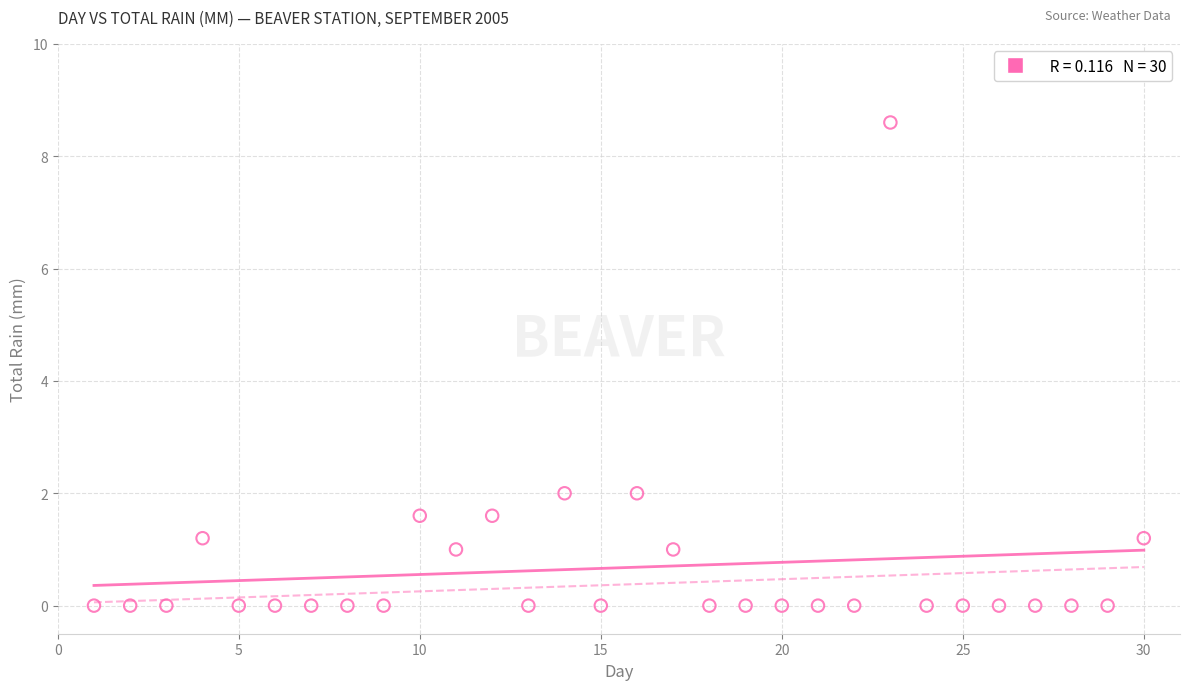

What is the range of Y values (max minus min)?

8.6